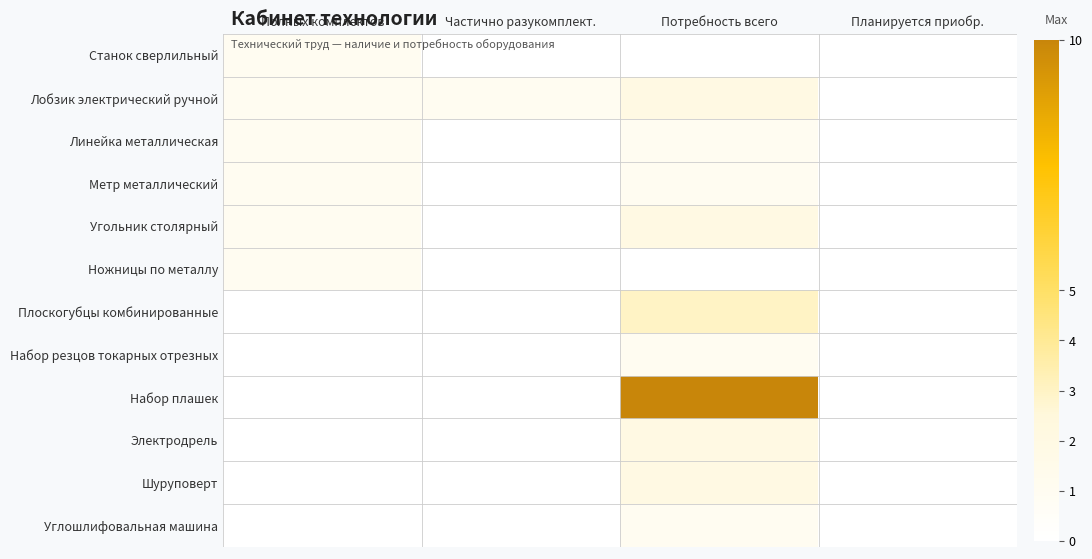

Rank the series at Планируется приобр. from highest to lowest value.

Станок сверлильный, Лобзик электрический ручной, Линейка металлическая, Метр металлический, Угольник столярный, Ножницы по металлу, Плоскогубцы комбинированные, Набор резцов токарных отрезных, Набор плашек, Электродрель, Шуруповерт, Углошлифовальная машина